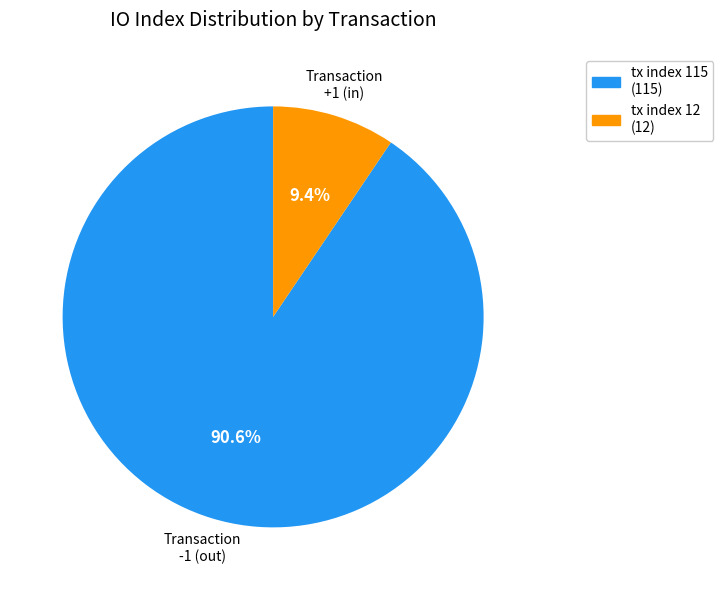

True or false: tx index 115 accounts for 85% of the total.

False